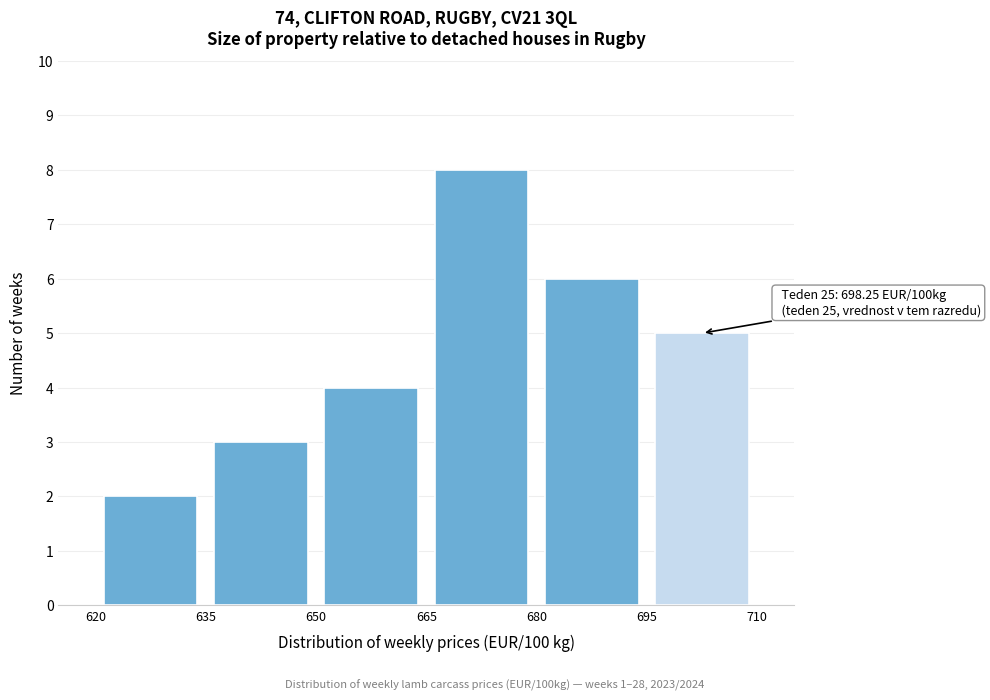

Over which range of the x-axis is the bar tallest?

665 to 680